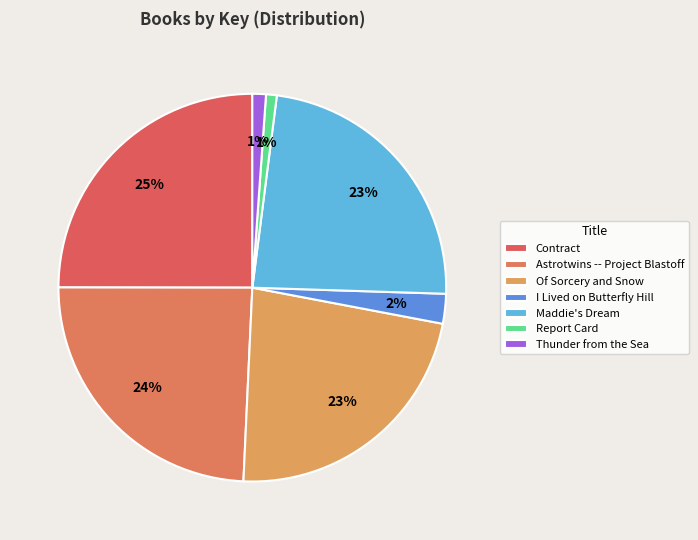

Does Contract represent more than half of the total?

No